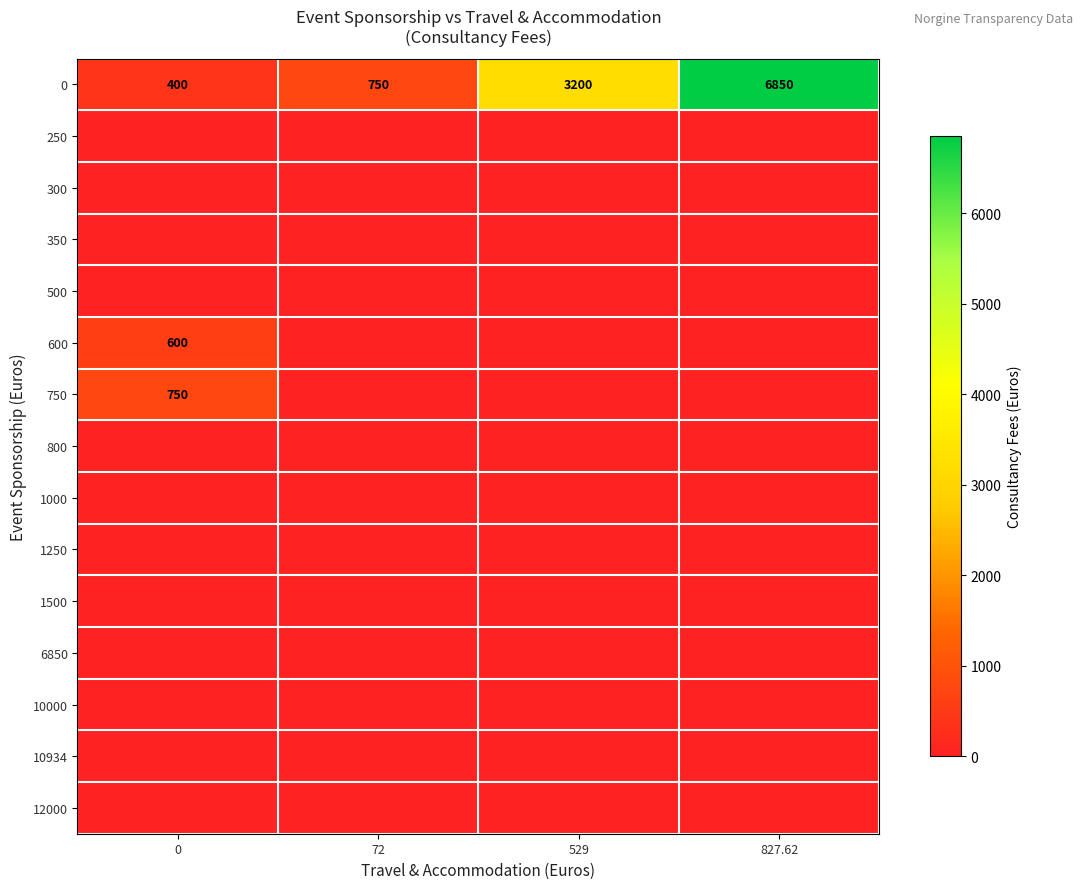

At how many categories does at least one series exceed 765?

2